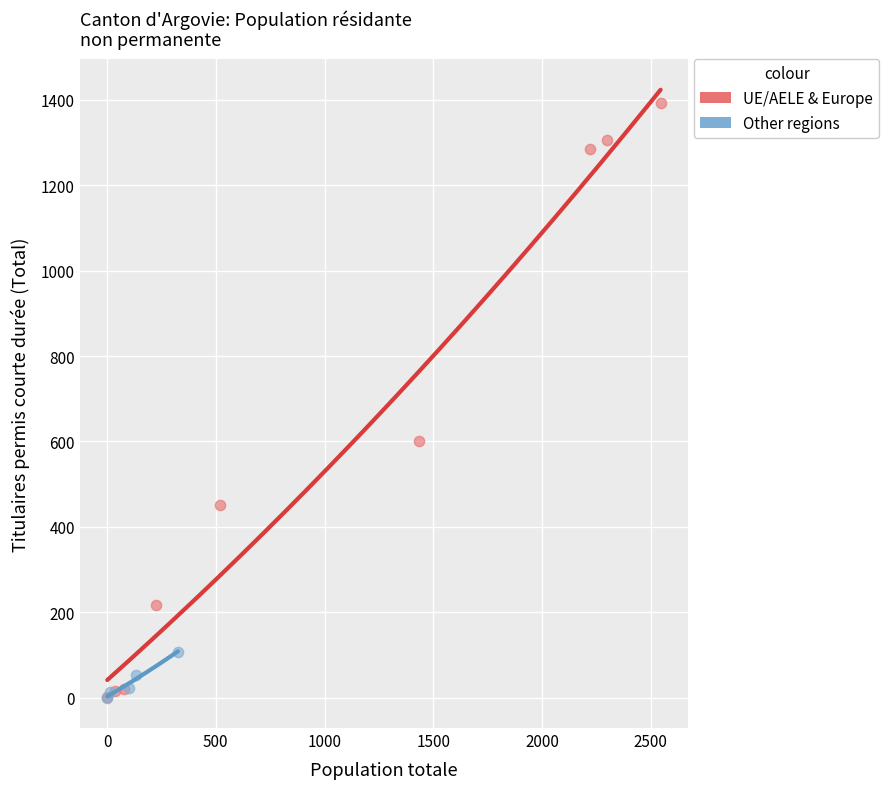

Which series contains the highest Y value?

UE/AELE & Europe